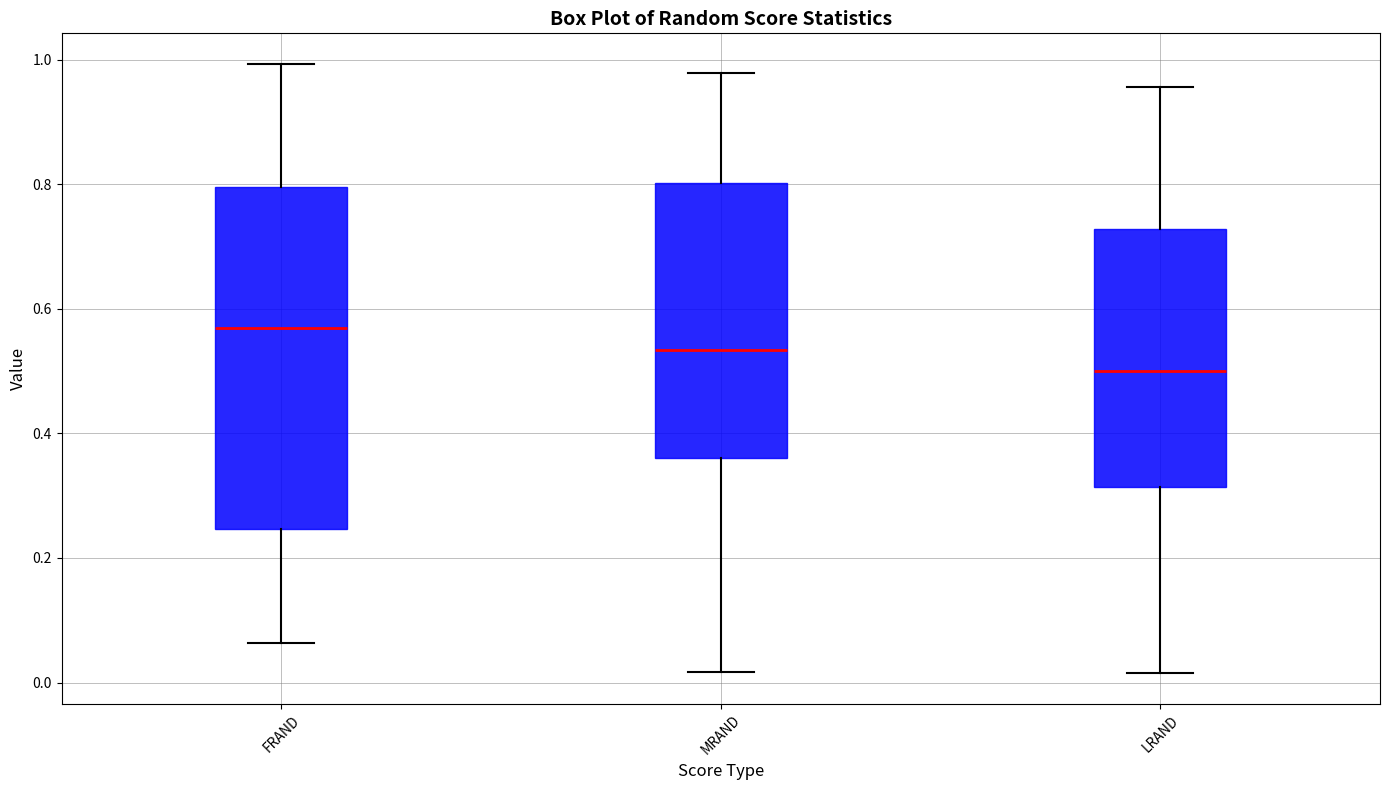

Where does the upper whisker of the box for MRAND end on the y-axis? The values are not printed on the chart, so give them approximately, as read against the axis.

0.98